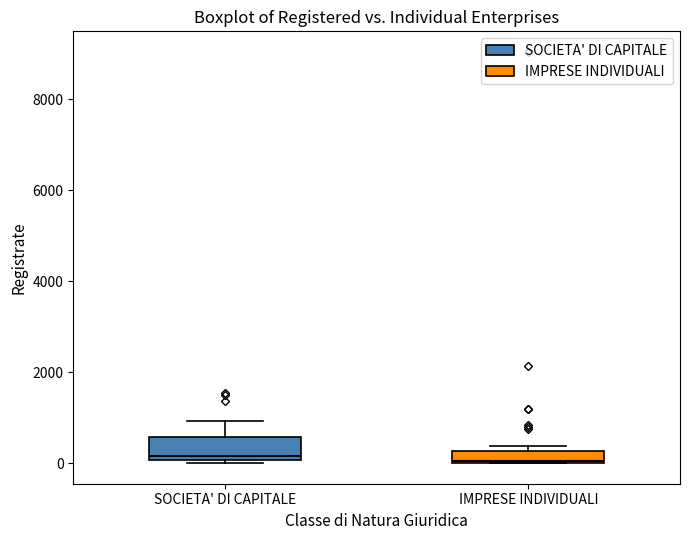

Which box is the tallest, from its lower edge to its upper edge?

SOCIETA' DI CAPITALE